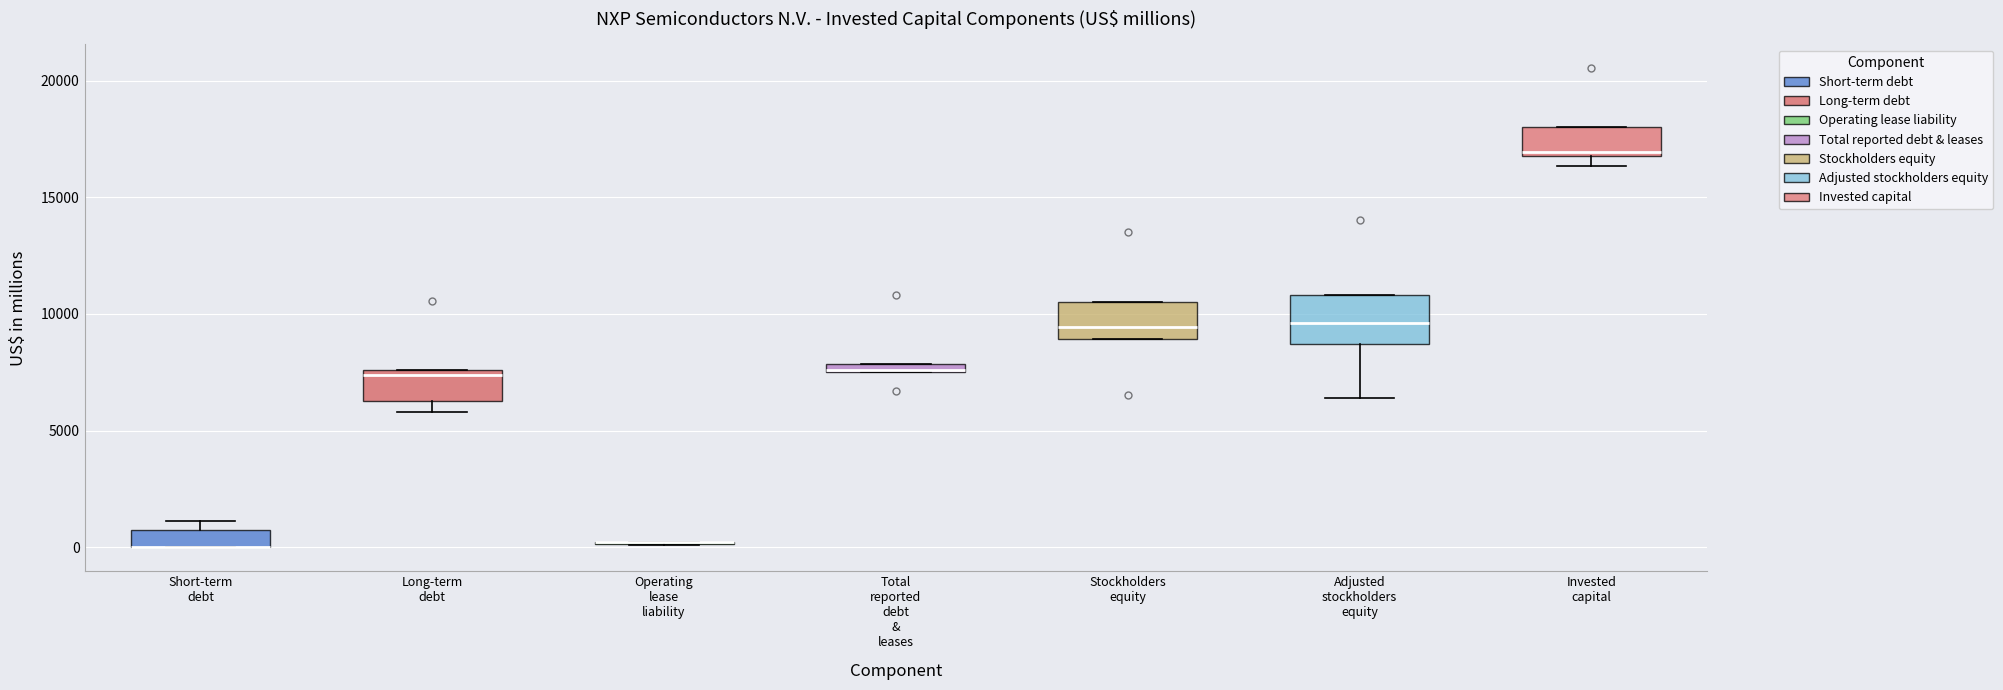

Where is the upper edge of the box for Stockholders equity on the y-axis? The values are not printed on the chart, so give them approximately, as read against the axis.

10500